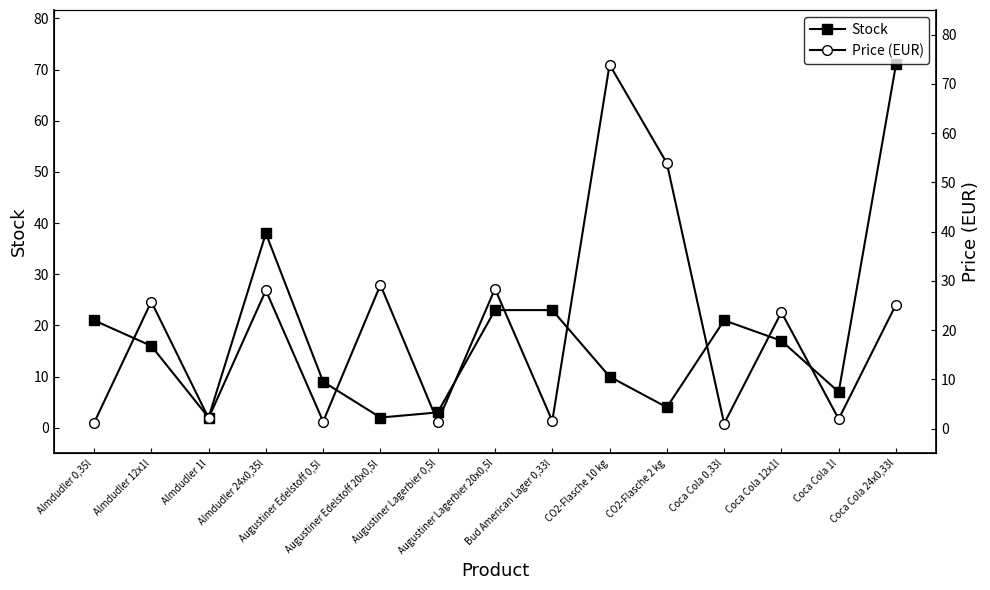

At how many categories does at least one series exceed 69?

2